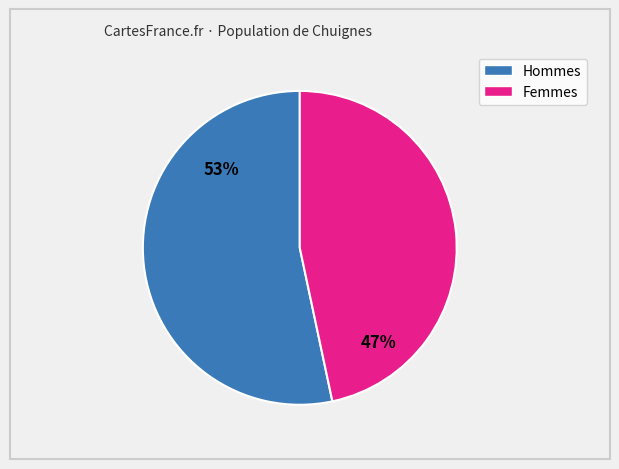

Is there any slice that represents more than half of the pie?

Yes